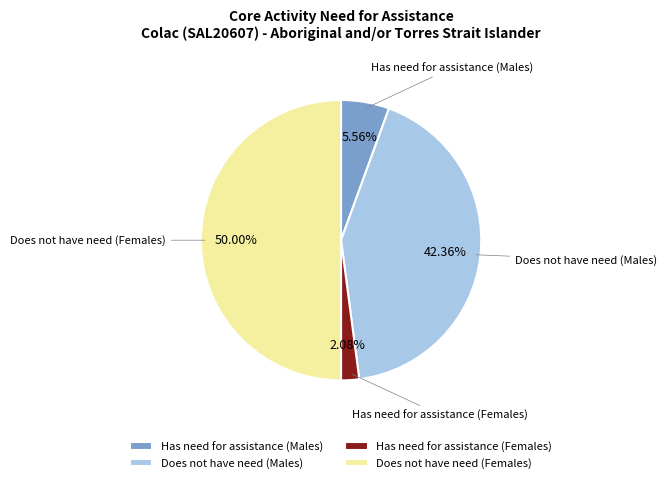

To the nearest percent, what percentage of the pie is Has need for assistance (Males)?

6%